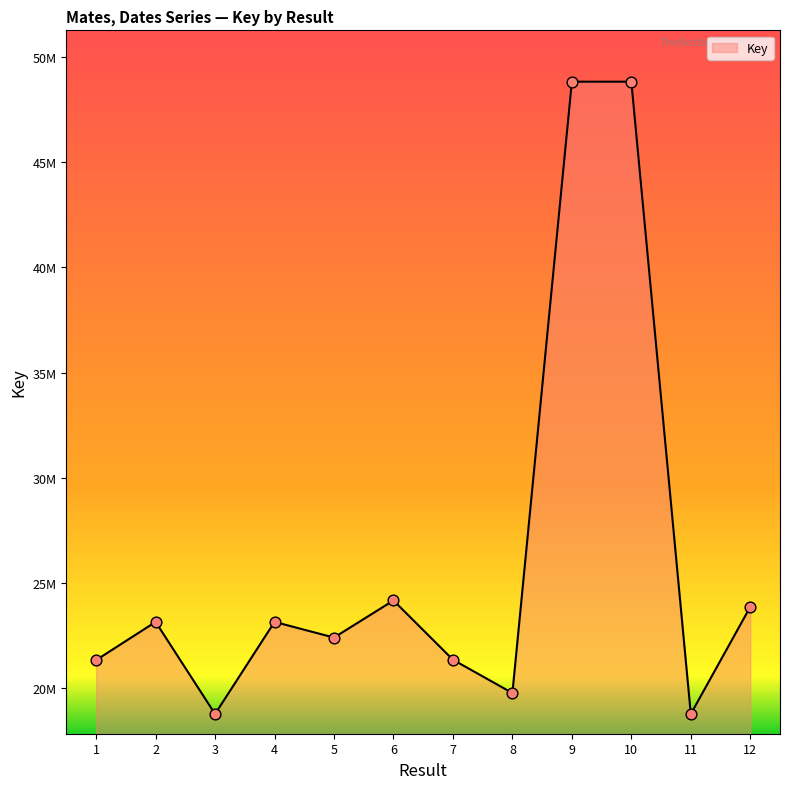

Does the chart have visible grid lines?

No